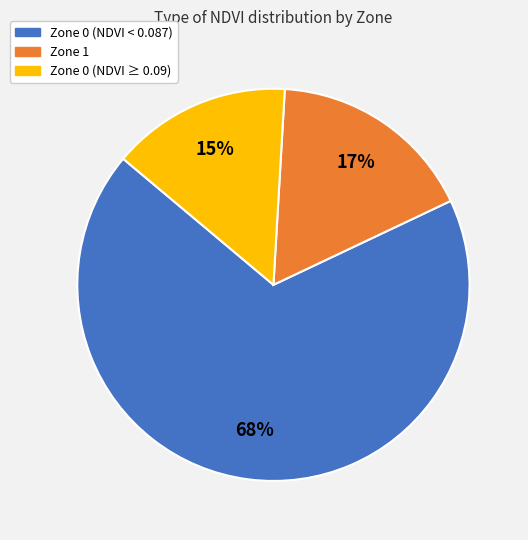

To the nearest percent, what is the difference between the largest and smallest slice percentages?

53%